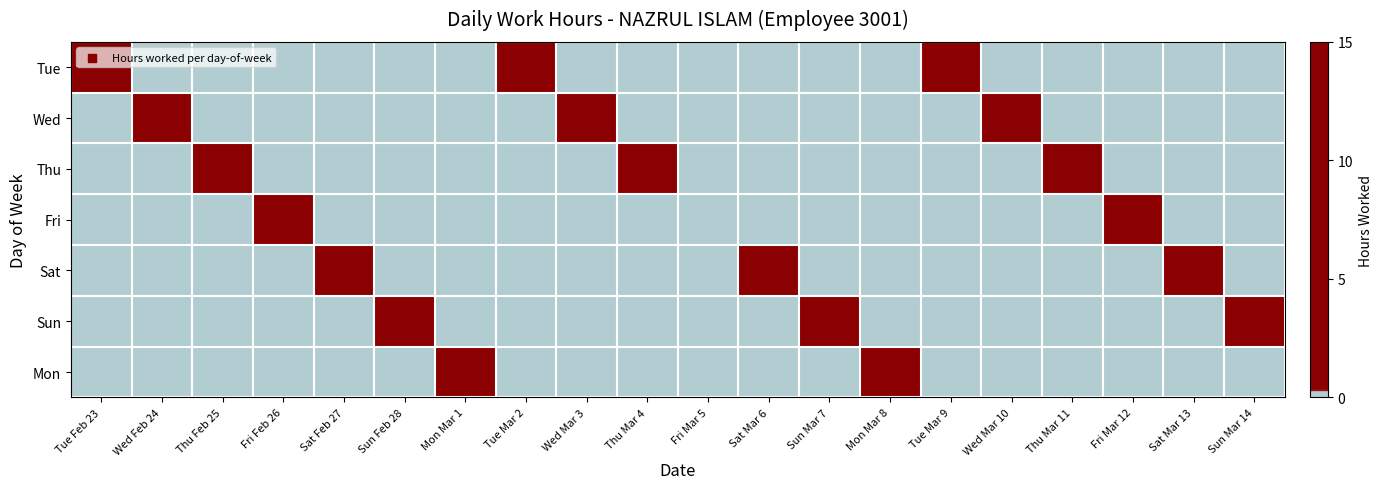

What is the spread (max minus min) of values at Wed Mar 10?

14.0